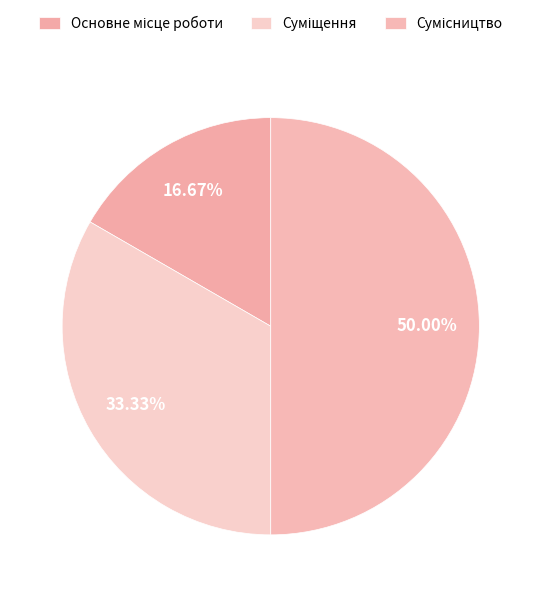

How many segments does this pie chart have?

3